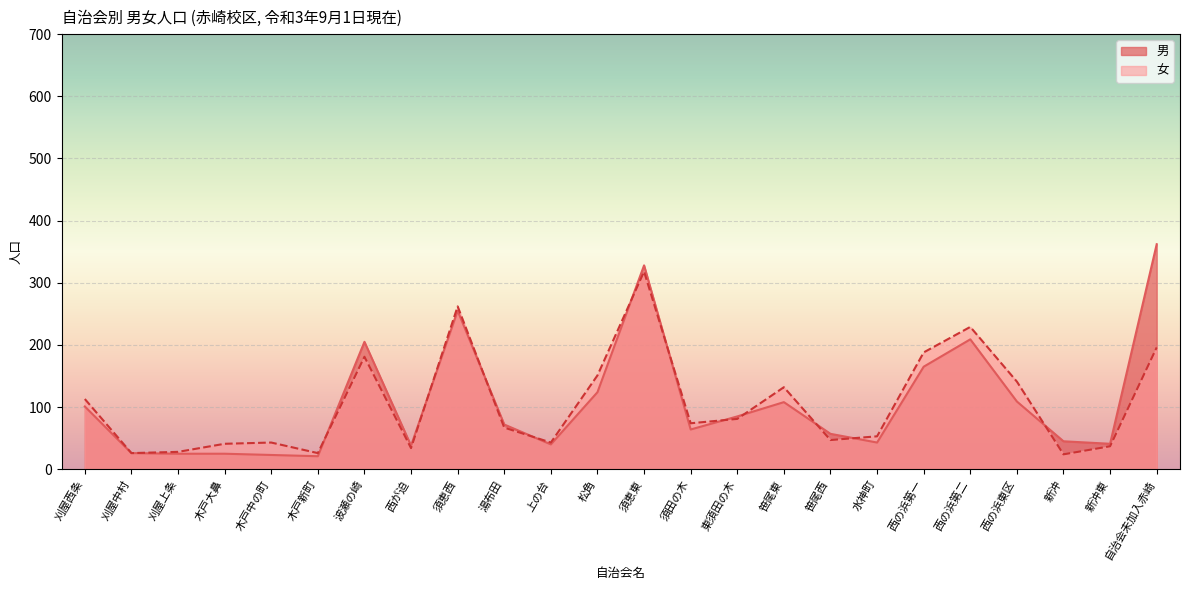

How many lines are shown in the chart?

2